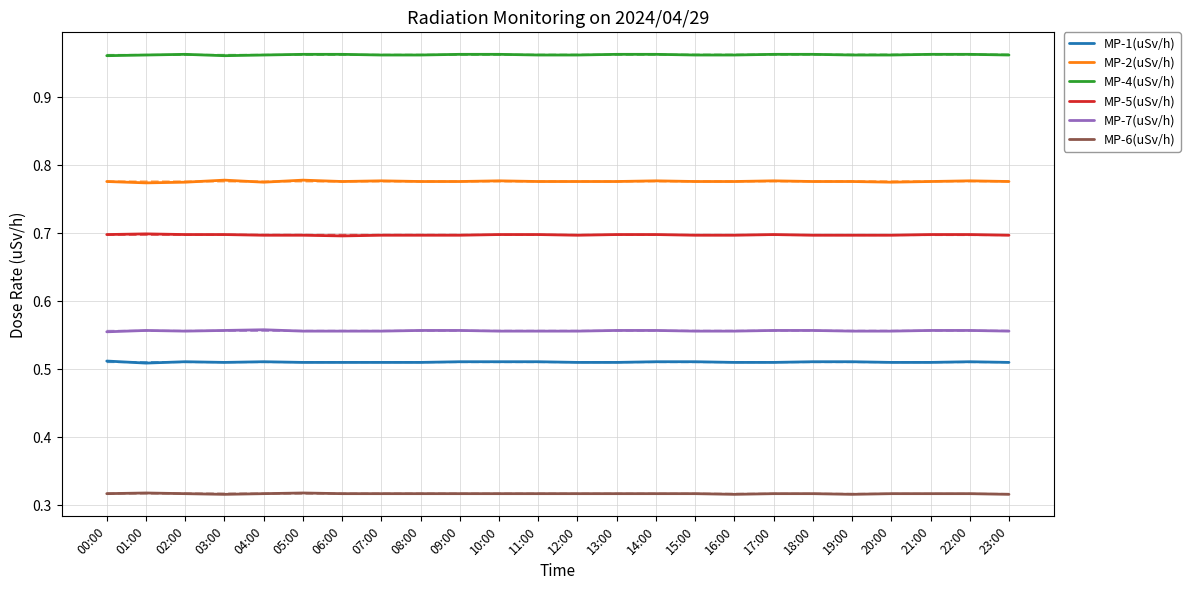

At how many categories does at least one series exceed 0?

24